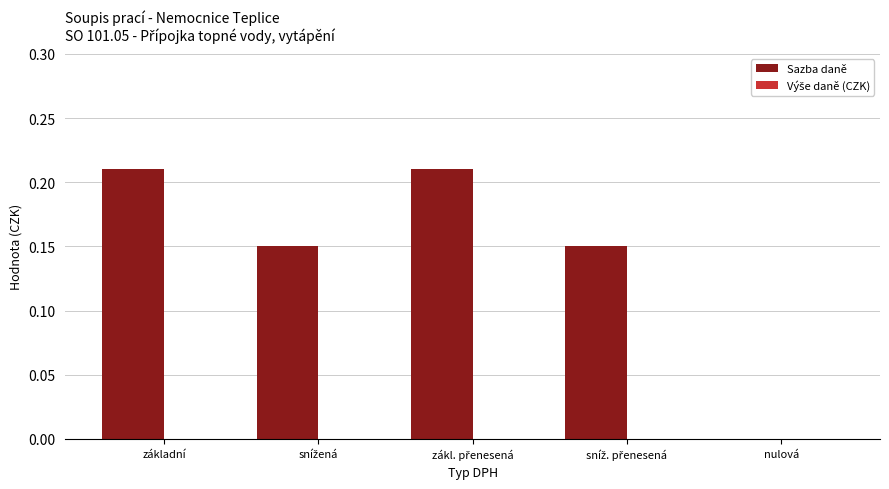

What is the sum of all values?

0.7